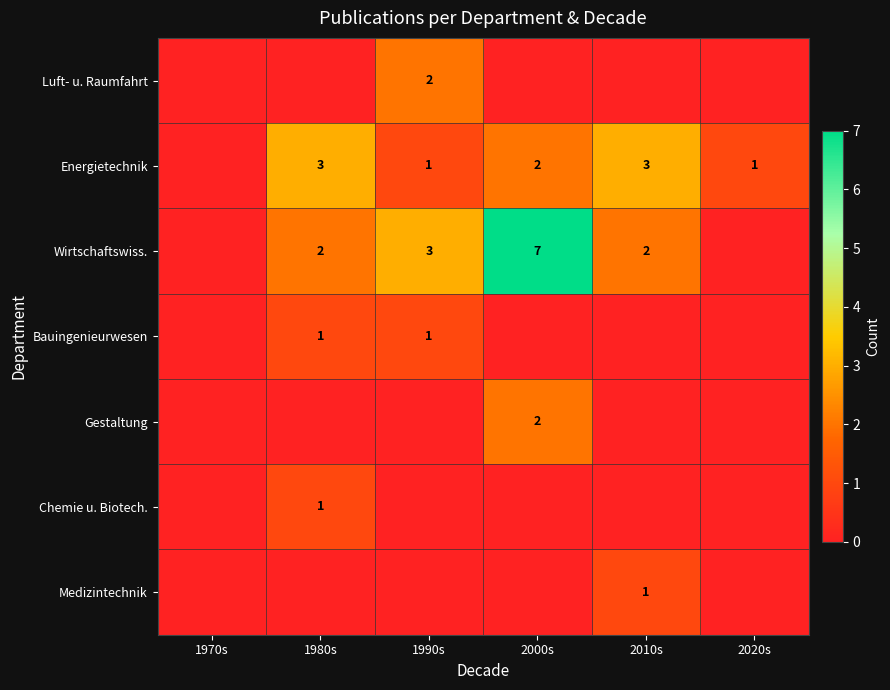

The value of Wirtschaftswiss. at 2000s is 10. True or false?

False